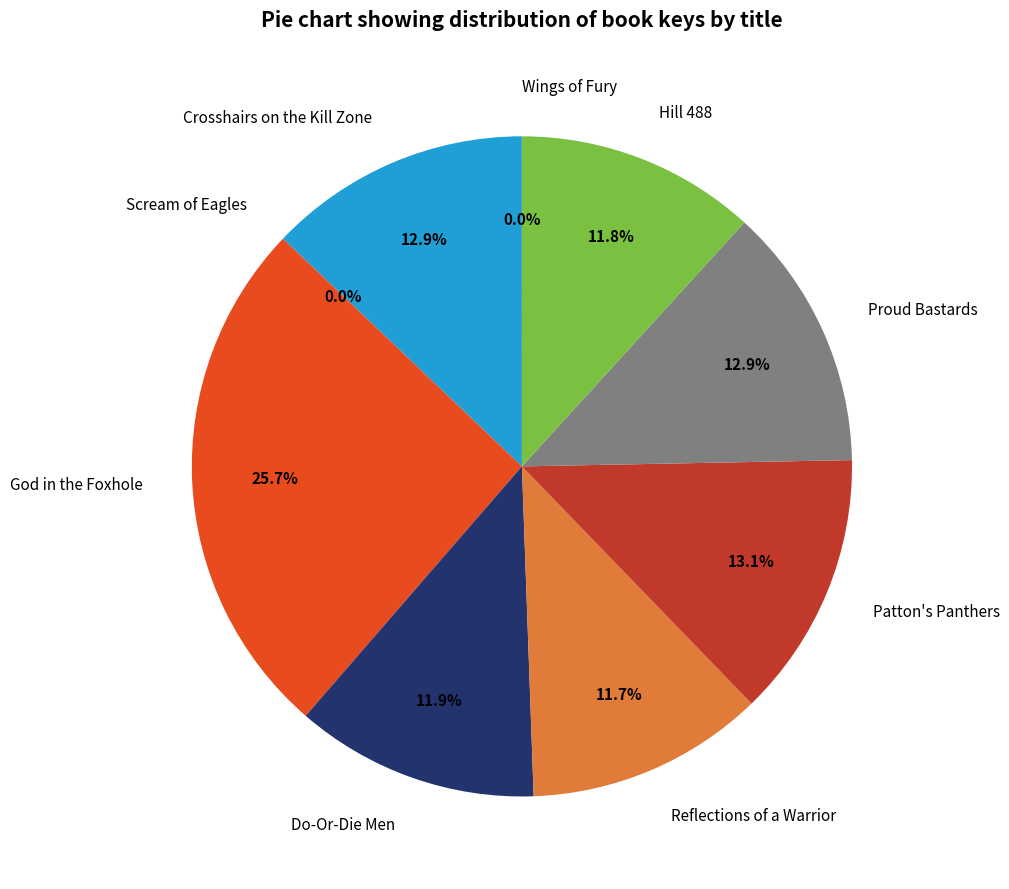

To the nearest percent, what is the average slice percentage?

11%